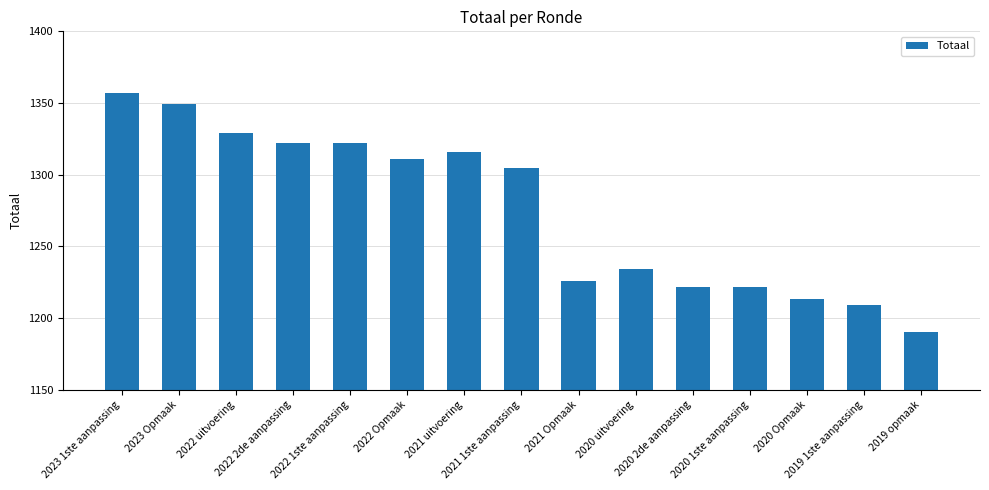

Approximately how many times larger is the value at 2020 2de aanpassing compared to 2019 1ste aanpassing?

1.0